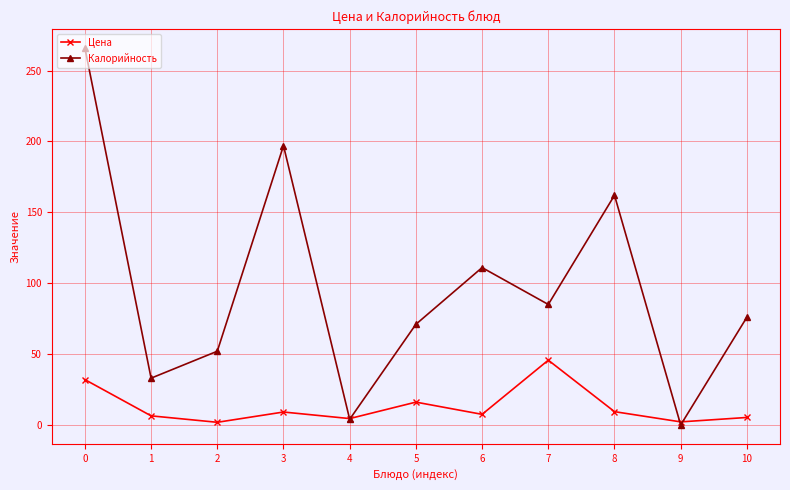

How many values in the Цена series are below 7?

5